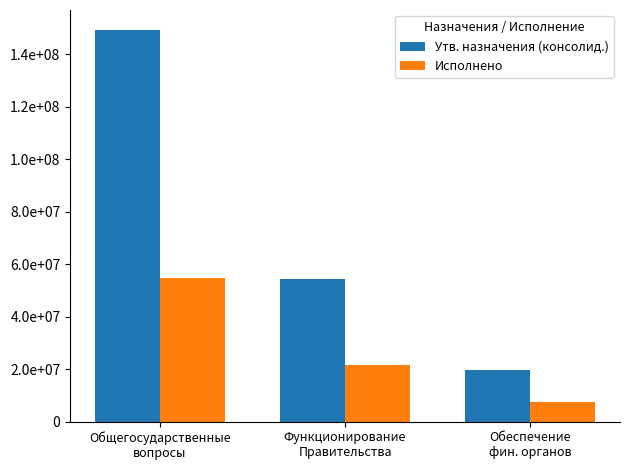

What is the label of the 2nd bar from the right?

Функционирование
Правительства